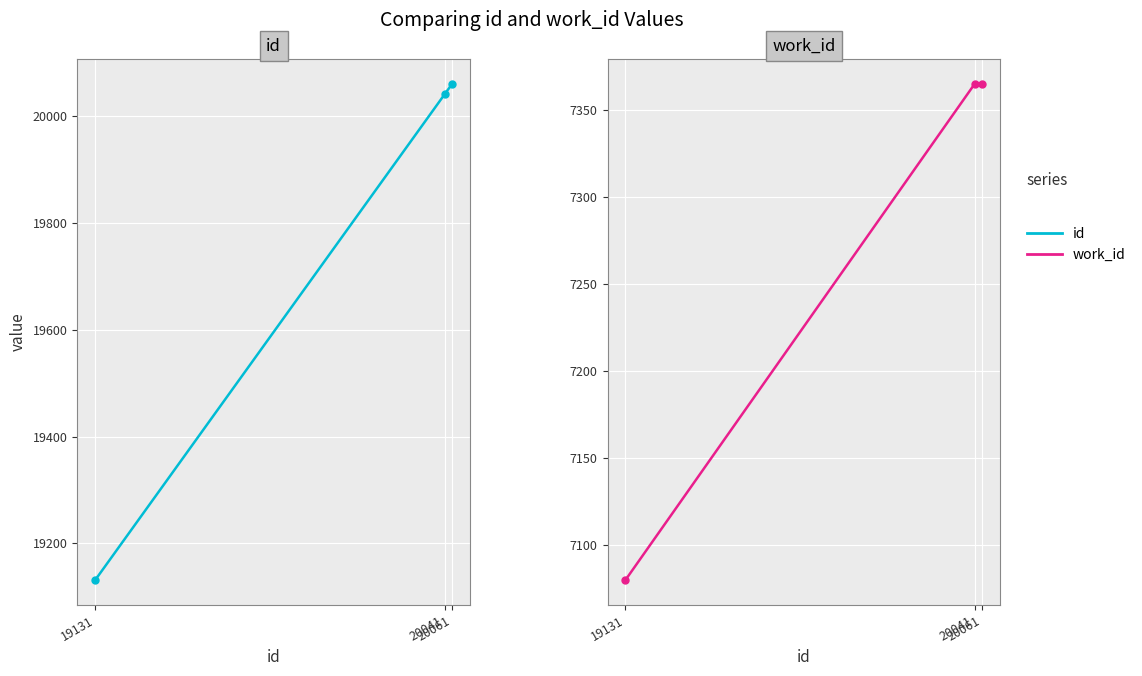

What is the greatest value displayed?

20061